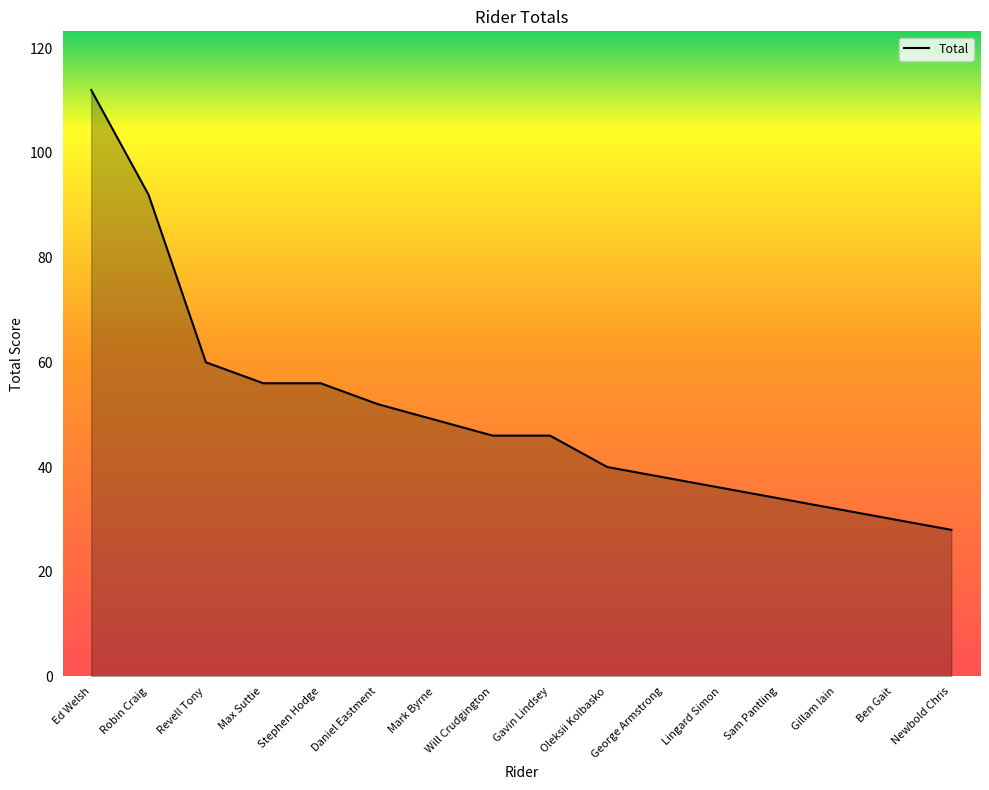

At which label does the data first exceed 46?

Ed Welsh